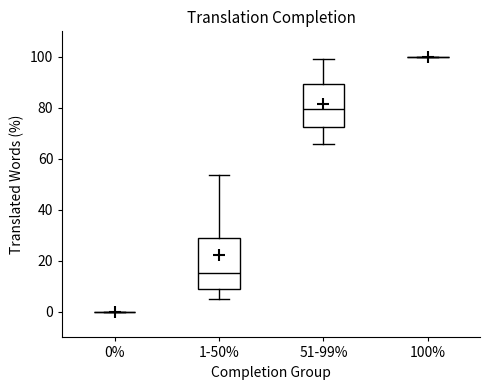

Which box is the tallest, from its lower edge to its upper edge?

1-50%